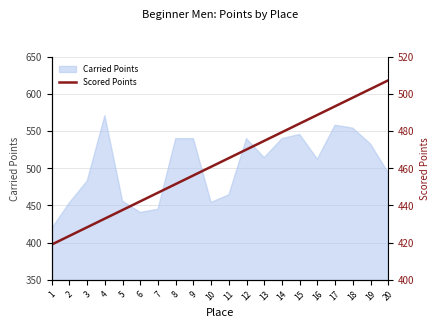

Reading right to left, list all the values displayed in this chart.

20=507.4	19=502.8	18=498.1	17=493.5	16=488.8	15=484.1	14=479.5	13=474.8	12=470.2	11=465.5	10=460.9	9=456.2	8=451.6	7=446.9	6=442.3	5=437.6	4=432.9	3=428.3	2=423.6	1=419.0